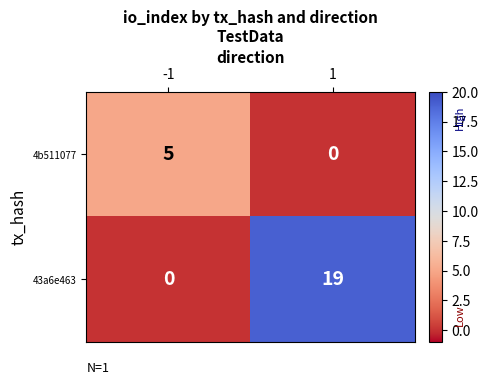

What is the sum of all 43a6e463 values?

19